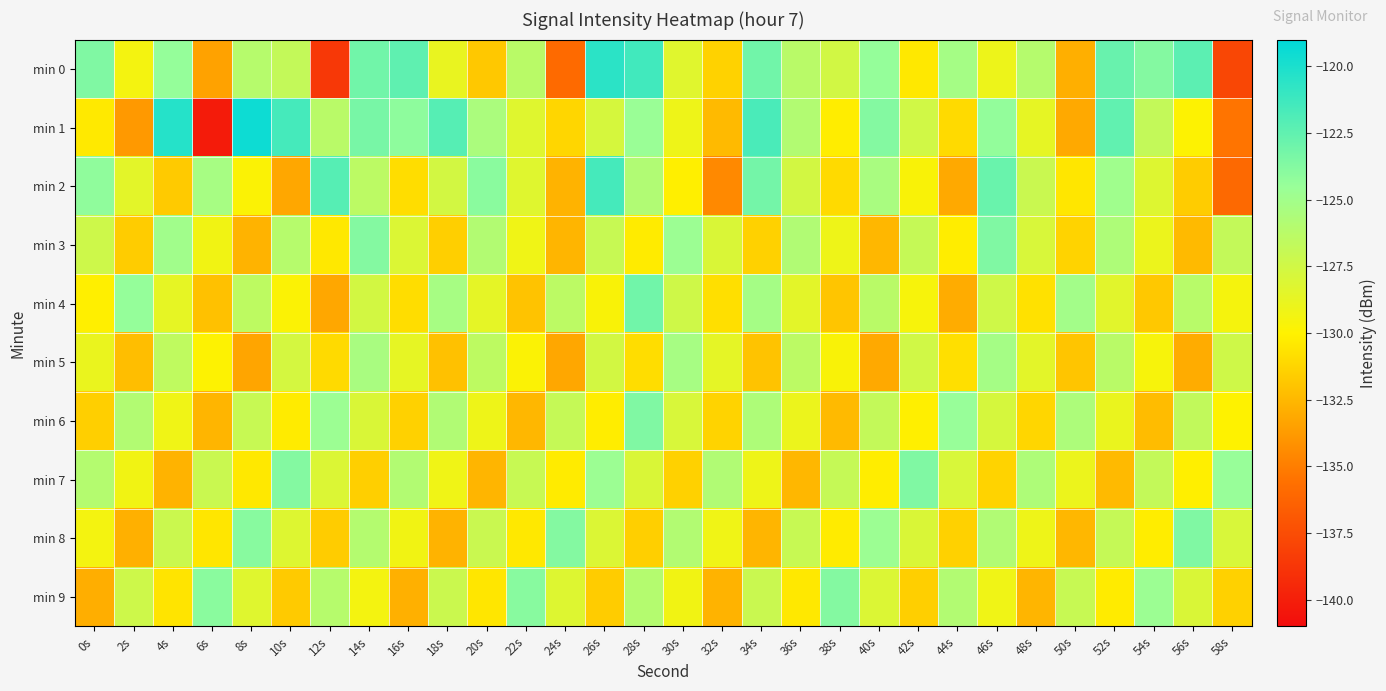

Reading right to left, transcribe all the data shown in this chart.

min 0: 58s=-137.8	56s=-122.3	54s=-123.8	52s=-122.8	50s=-132.8	48s=-126.1	46s=-129.0	44s=-125.2	42s=-130.4	40s=-124.4	38s=-127.5	36s=-126.3	34s=-123.1	32s=-131.3	30s=-128.4	28s=-121.4	26s=-120.6	24s=-135.9	22s=-126.3	20s=-131.8	18s=-128.8	16s=-122.5	14s=-123.1	12s=-138.6	10s=-126.8	8s=-126.1	6s=-133.4	4s=-124.4	2s=-129.4	0s=-123.6
min 1: 58s=-135.4	56s=-129.9	54s=-126.8	52s=-122.5	50s=-133.1	48s=-128.7	46s=-124.3	44s=-131.0	42s=-127.5	40s=-123.8	38s=-130.2	36s=-125.9	34s=-121.7	32s=-132.4	30s=-129.1	28s=-124.6	26s=-127.8	24s=-131.2	22s=-128.3	20s=-125.5	18s=-122.1	16s=-124.1	14s=-123.4	12s=-126.2	10s=-121.5	8s=-119.5	6s=-140.2	4s=-120.4	2s=-133.8	0s=-130.4
min 2: 58s=-136.0	56s=-131.6	54s=-128.2	52s=-124.9	50s=-130.5	48s=-127.1	46s=-122.8	44s=-133.1	42s=-129.7	40s=-125.4	38s=-131.0	36s=-127.6	34s=-123.2	32s=-134.5	30s=-130.1	28s=-125.8	26s=-121.5	24s=-132.7	22s=-128.3	20s=-124.0	18s=-127.6	16s=-130.9	14s=-126.4	12s=-122.1	10s=-133.2	8s=-129.8	6s=-125.3	4s=-131.7	2s=-128.5	0s=-124.2
min 3: 58s=-126.8	56s=-132.4	54s=-129.0	52s=-125.7	50s=-131.3	48s=-127.9	46s=-123.6	44s=-130.2	42s=-126.9	40s=-132.5	38s=-129.1	36s=-125.8	34s=-131.4	32s=-128.0	30s=-124.7	28s=-130.3	26s=-127.0	24s=-132.6	22s=-129.2	20s=-125.9	18s=-131.5	16s=-128.1	14s=-123.8	12s=-130.4	10s=-126.1	8s=-132.7	6s=-129.3	4s=-125.0	2s=-131.6	0s=-127.3
min 4: 58s=-129.5	56s=-126.2	54s=-131.8	52s=-128.4	50s=-125.1	48s=-130.7	46s=-127.4	44s=-133.0	42s=-129.6	40s=-126.3	38s=-131.9	36s=-128.5	34s=-125.2	32s=-130.8	30s=-127.4	28s=-123.1	26s=-129.7	24s=-126.4	22s=-132.0	20s=-128.6	18s=-125.3	16s=-130.9	14s=-127.6	12s=-133.2	10s=-129.8	8s=-126.5	6s=-132.1	4s=-128.7	2s=-124.4	0s=-130.1
min 5: 58s=-127.4	56s=-133.0	54s=-129.6	52s=-126.3	50s=-131.9	48s=-128.5	46s=-125.2	44s=-130.8	42s=-127.5	40s=-133.1	38s=-129.7	36s=-126.4	34s=-132.0	32s=-128.6	30s=-125.3	28s=-130.9	26s=-127.6	24s=-133.2	22s=-129.8	20s=-126.5	18s=-132.1	16s=-128.7	14s=-125.4	12s=-131.0	10s=-127.7	8s=-133.3	6s=-129.9	4s=-126.6	2s=-132.2	0s=-128.9
min 6: 58s=-130.0	56s=-126.7	54s=-132.3	52s=-128.9	50s=-125.6	48s=-131.2	46s=-127.8	44s=-124.5	42s=-130.1	40s=-126.8	38s=-132.4	36s=-129.0	34s=-125.7	32s=-131.3	30s=-127.9	28s=-123.6	26s=-130.2	24s=-126.9	22s=-132.5	20s=-129.1	18s=-125.8	16s=-131.4	14s=-128.0	12s=-124.7	10s=-130.3	8s=-127.0	6s=-132.6	4s=-129.2	2s=-125.9	0s=-131.5
min 7: 58s=-124.5	56s=-130.1	54s=-126.8	52s=-132.4	50s=-129.0	48s=-125.7	46s=-131.3	44s=-127.9	42s=-123.6	40s=-130.2	38s=-126.9	36s=-132.5	34s=-129.1	32s=-125.8	30s=-131.4	28s=-128.0	26s=-124.7	24s=-130.3	22s=-127.0	20s=-132.6	18s=-129.2	16s=-125.9	14s=-131.5	12s=-128.1	10s=-123.8	8s=-130.4	6s=-127.1	4s=-132.7	2s=-129.3	0s=-126.0
min 8: 58s=-127.9	56s=-123.6	54s=-130.2	52s=-126.9	50s=-132.5	48s=-129.1	46s=-125.8	44s=-131.4	42s=-128.0	40s=-124.7	38s=-130.3	36s=-127.0	34s=-132.6	32s=-129.2	30s=-125.9	28s=-131.5	26s=-128.1	24s=-123.8	22s=-130.4	20s=-127.1	18s=-132.7	16s=-129.3	14s=-126.0	12s=-131.6	10s=-128.2	8s=-123.9	6s=-130.5	4s=-127.2	2s=-132.8	0s=-129.4
min 9: 58s=-131.4	56s=-128.0	54s=-124.7	52s=-130.3	50s=-127.0	48s=-132.6	46s=-129.2	44s=-125.9	42s=-131.5	40s=-128.1	38s=-123.8	36s=-130.4	34s=-127.1	32s=-132.7	30s=-129.3	28s=-126.0	26s=-131.6	24s=-128.2	22s=-123.9	20s=-130.5	18s=-127.2	16s=-132.8	14s=-129.4	12s=-126.1	10s=-131.7	8s=-128.3	6s=-124.0	4s=-130.6	2s=-127.3	0s=-132.9